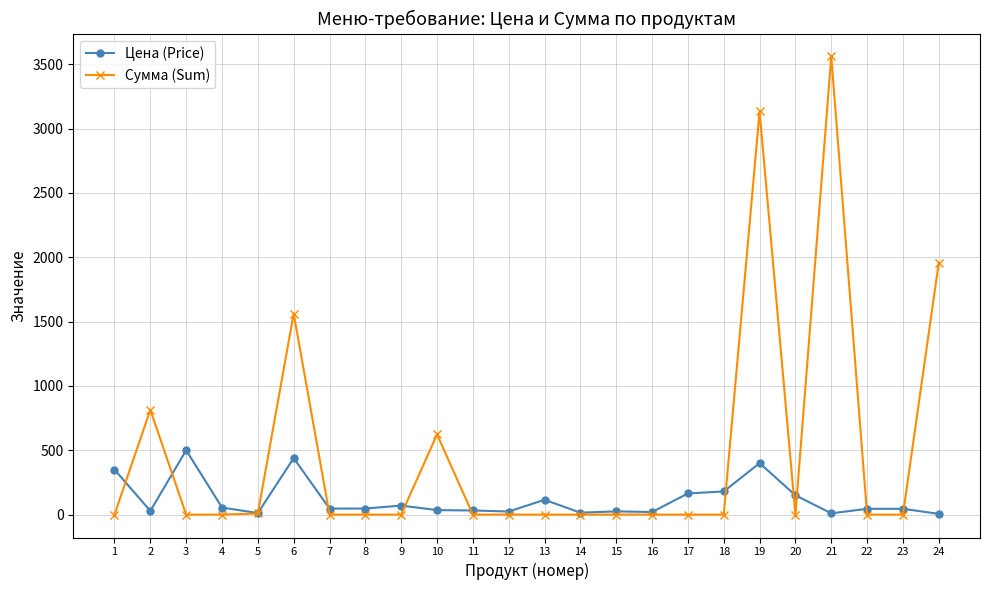

What is the difference between the second highest and minimum values in the Сумма (Sum) series?

3132.8